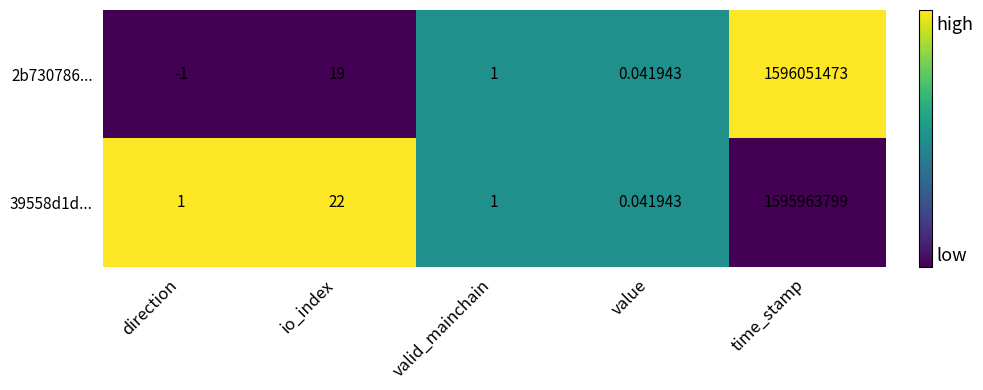

What is the greatest value displayed?

1596051473.0